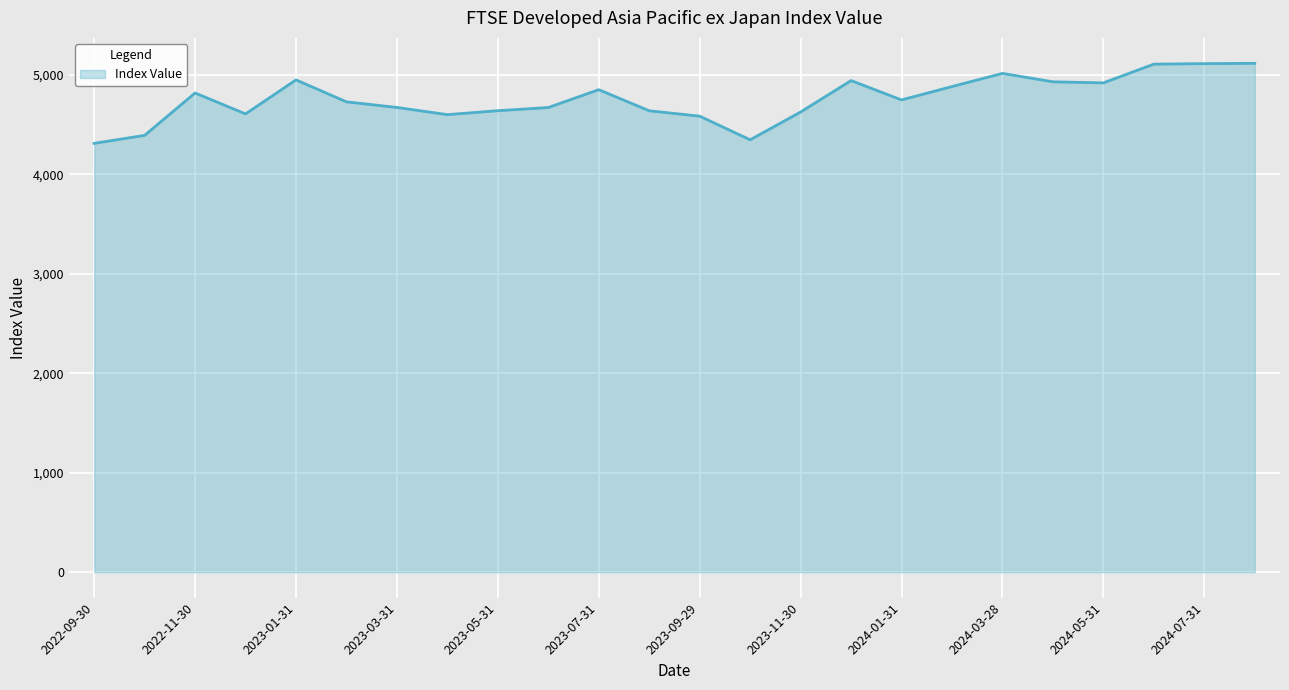

What is the maximum value shown in the chart?

5114.3